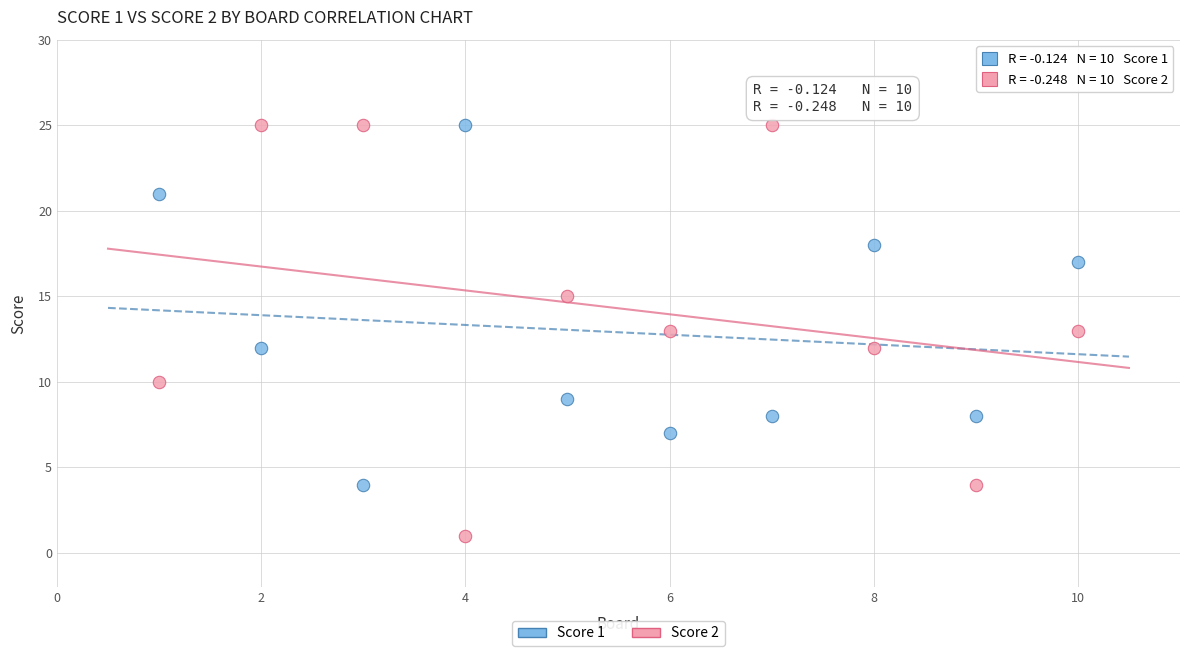

Which series contains the lowest Y value?

Score 2